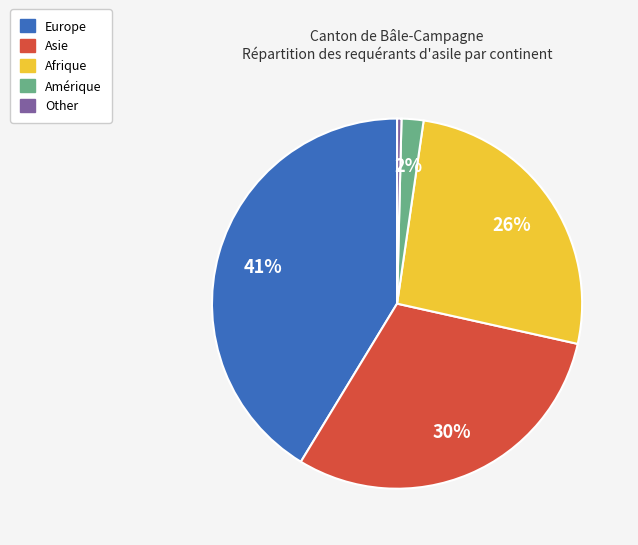

Does any single category account for the majority?

No